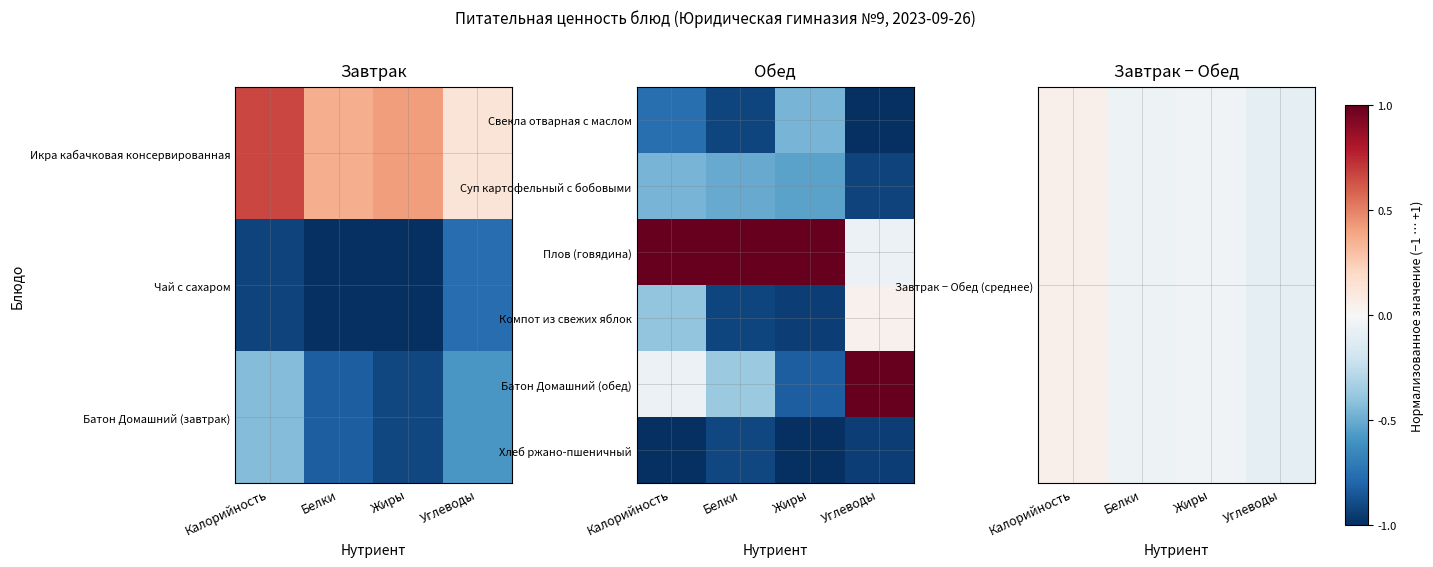

What is the maximum value shown in the chart?

1.0